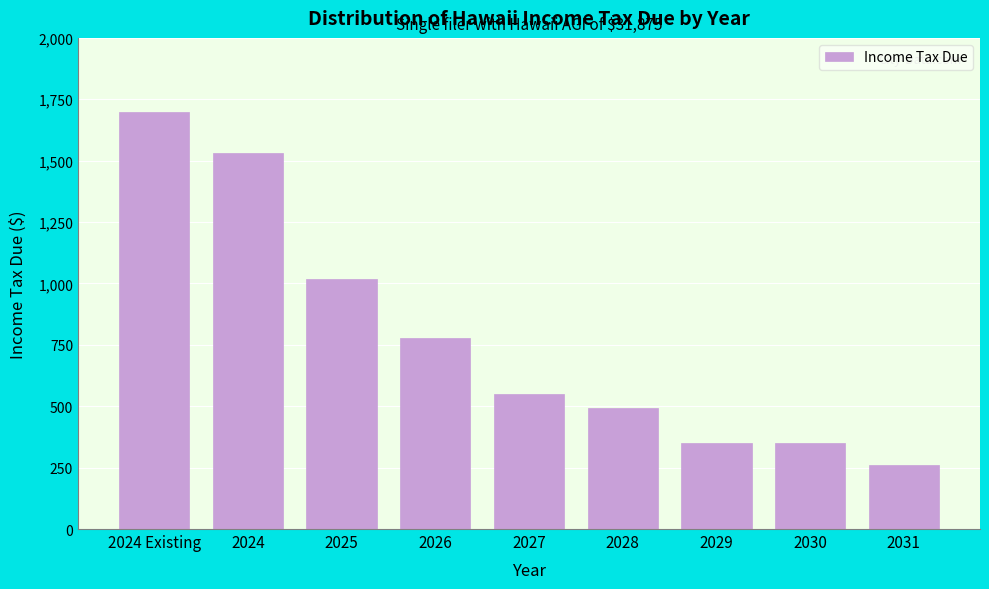

Reading right to left, what are all the values shown in this chart?

2031=262.2	2030=349.8	2029=349.8	2028=494.4	2027=549.4	2026=778.0	2025=1017.7	2024=1530.4	2024 Existing=1697.6